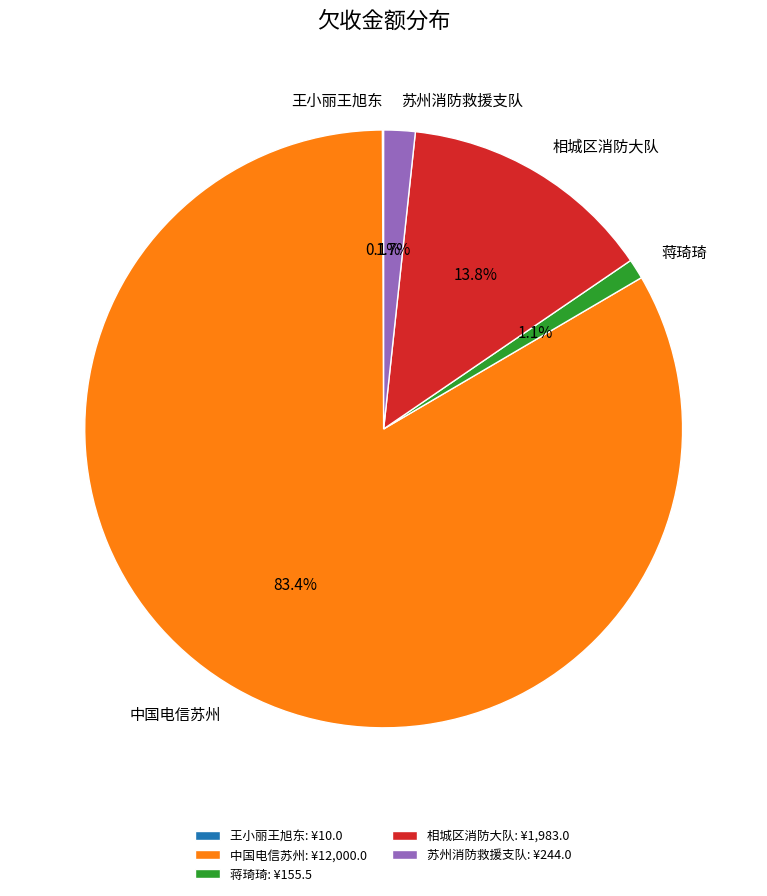

What percentage do 蒋琦琦 and 苏州消防救援支队 together represent?

2.8%